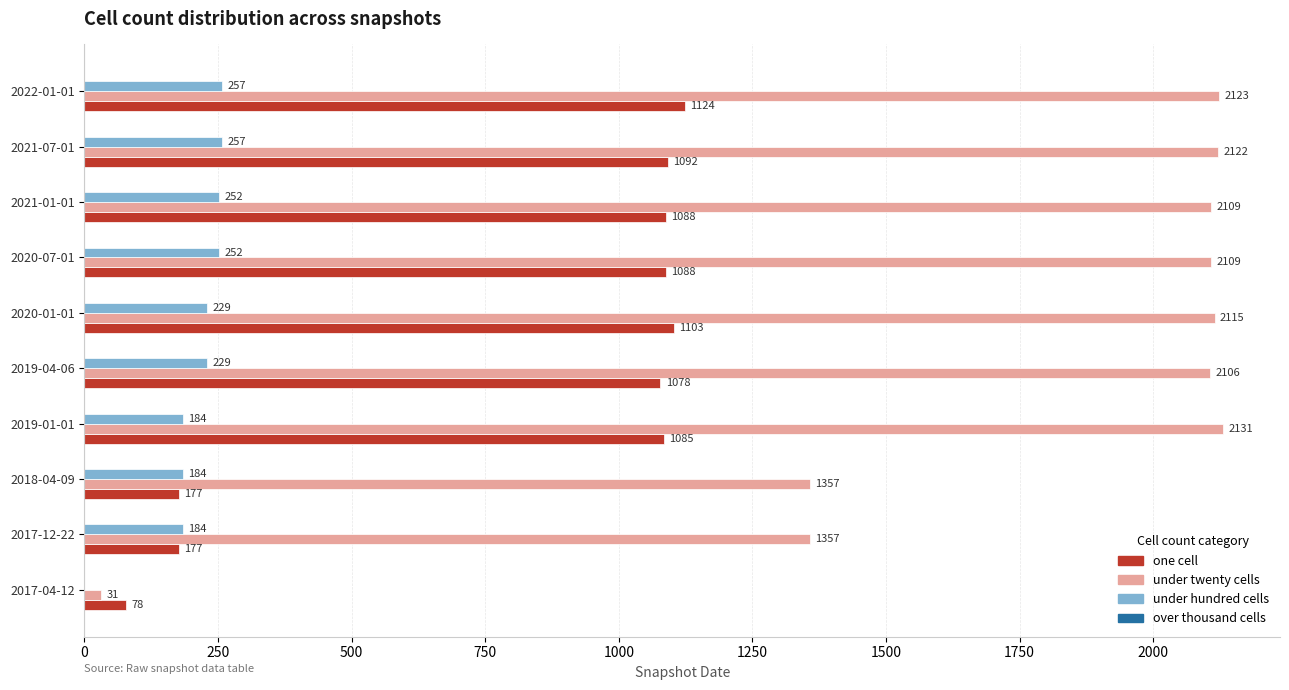

Which series has the largest range (max minus min)?

under twenty cells